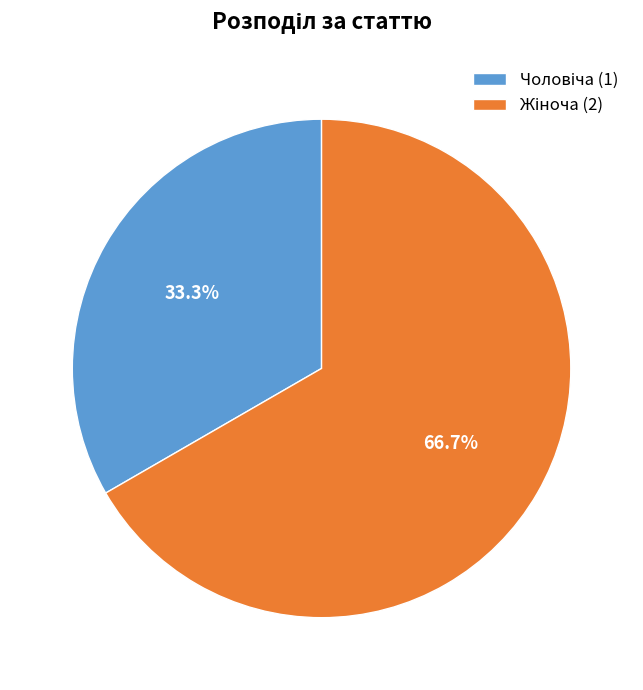

How many segments does this pie chart have?

2